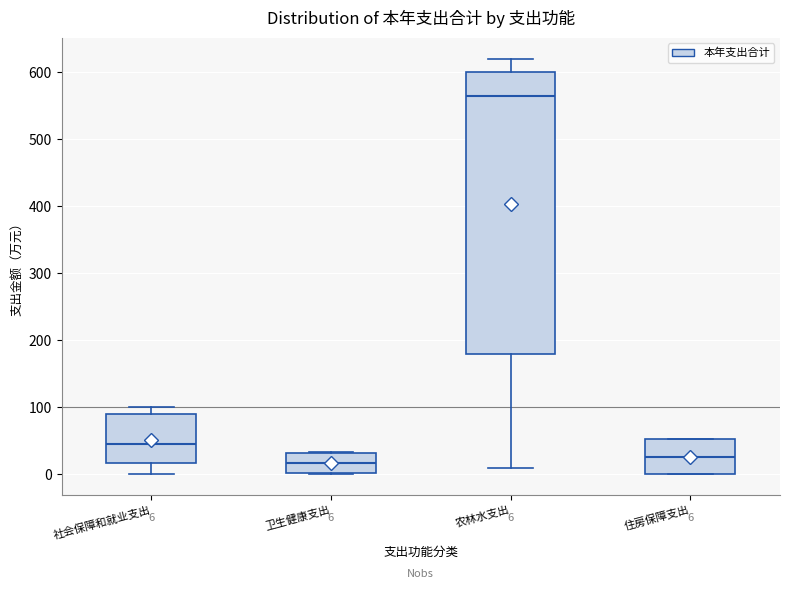

Which box is the tallest, from its lower edge to its upper edge?

农林水支出